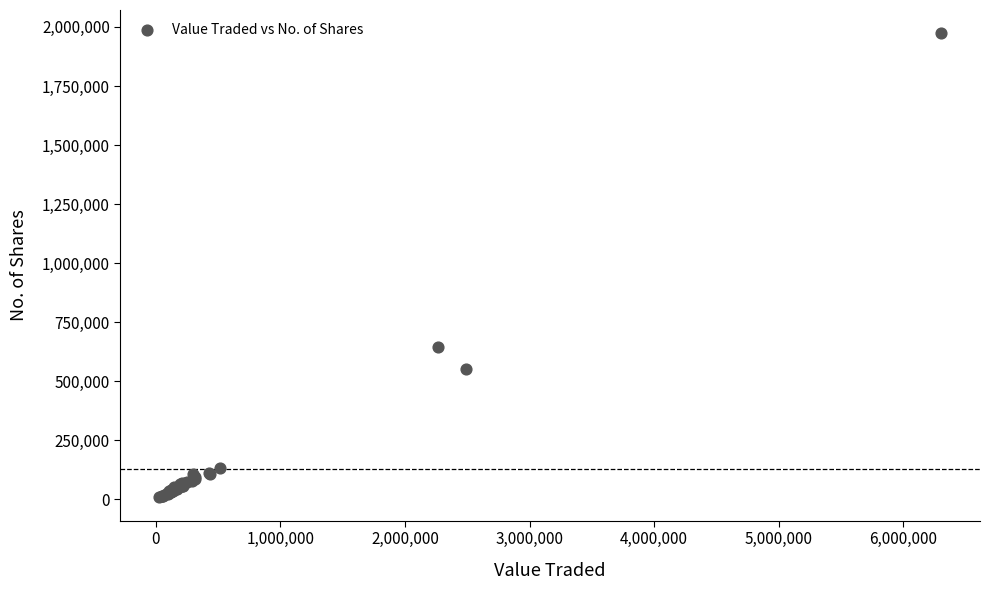

What Y value in the scatter plot is closest to 990615?

646900